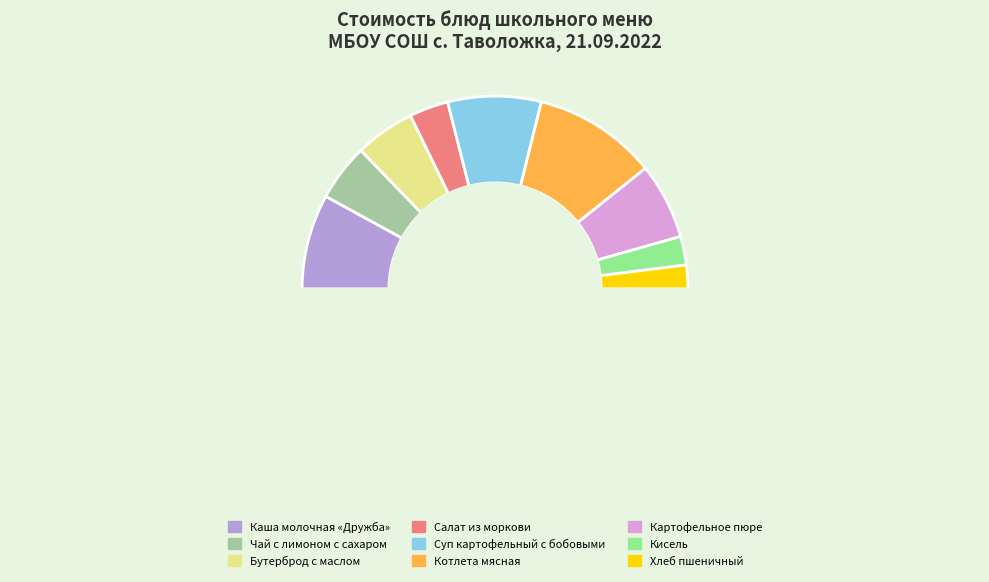

How many segments does this pie chart have?

10